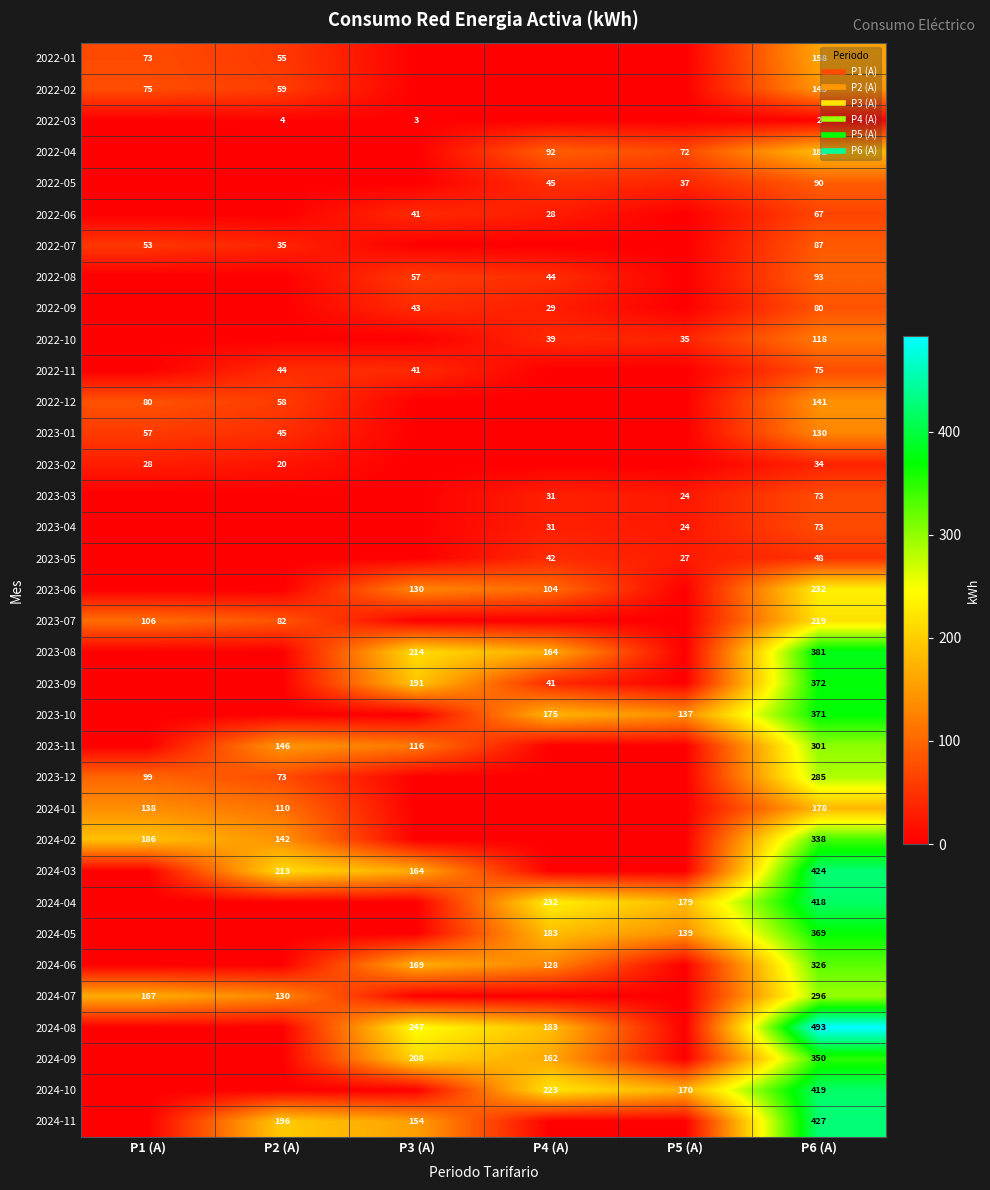

Is it true that 2022-12 equals -66 at P5 (A)?

False